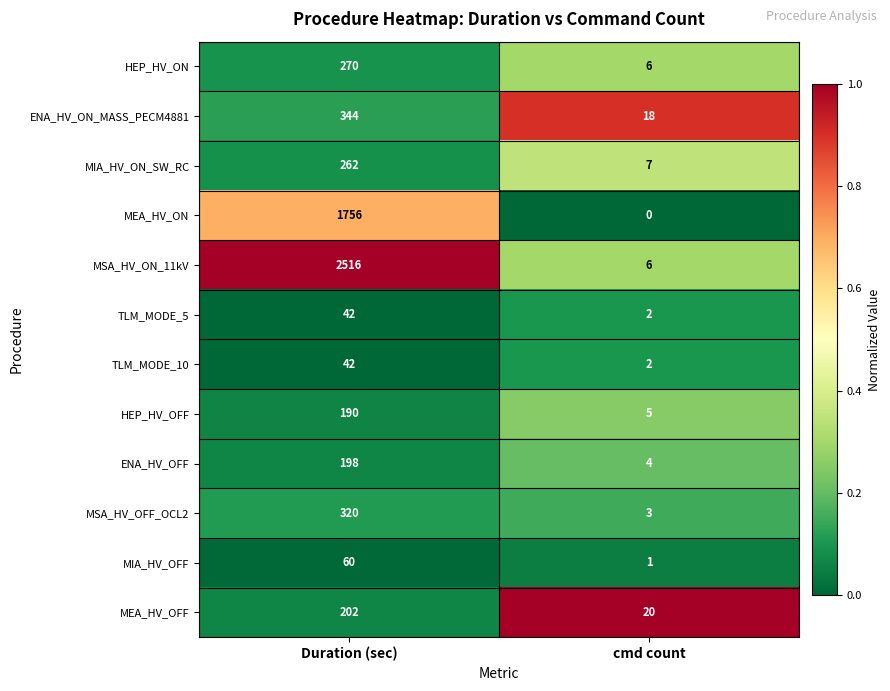

Reading left to right, transcribe all the data shown in this chart.

HEP_HV_ON: Duration (sec)=270	cmd count=6
ENA_HV_ON_MASS_PECM4881: Duration (sec)=344	cmd count=18
MIA_HV_ON_SW_RC: Duration (sec)=262	cmd count=7
MEA_HV_ON: Duration (sec)=1756	cmd count=0
MSA_HV_ON_11kV: Duration (sec)=2516	cmd count=6
TLM_MODE_5: Duration (sec)=42	cmd count=2
TLM_MODE_10: Duration (sec)=42	cmd count=2
HEP_HV_OFF: Duration (sec)=190	cmd count=5
ENA_HV_OFF: Duration (sec)=198	cmd count=4
MSA_HV_OFF_OCL2: Duration (sec)=320	cmd count=3
MIA_HV_OFF: Duration (sec)=60	cmd count=1
MEA_HV_OFF: Duration (sec)=202	cmd count=20